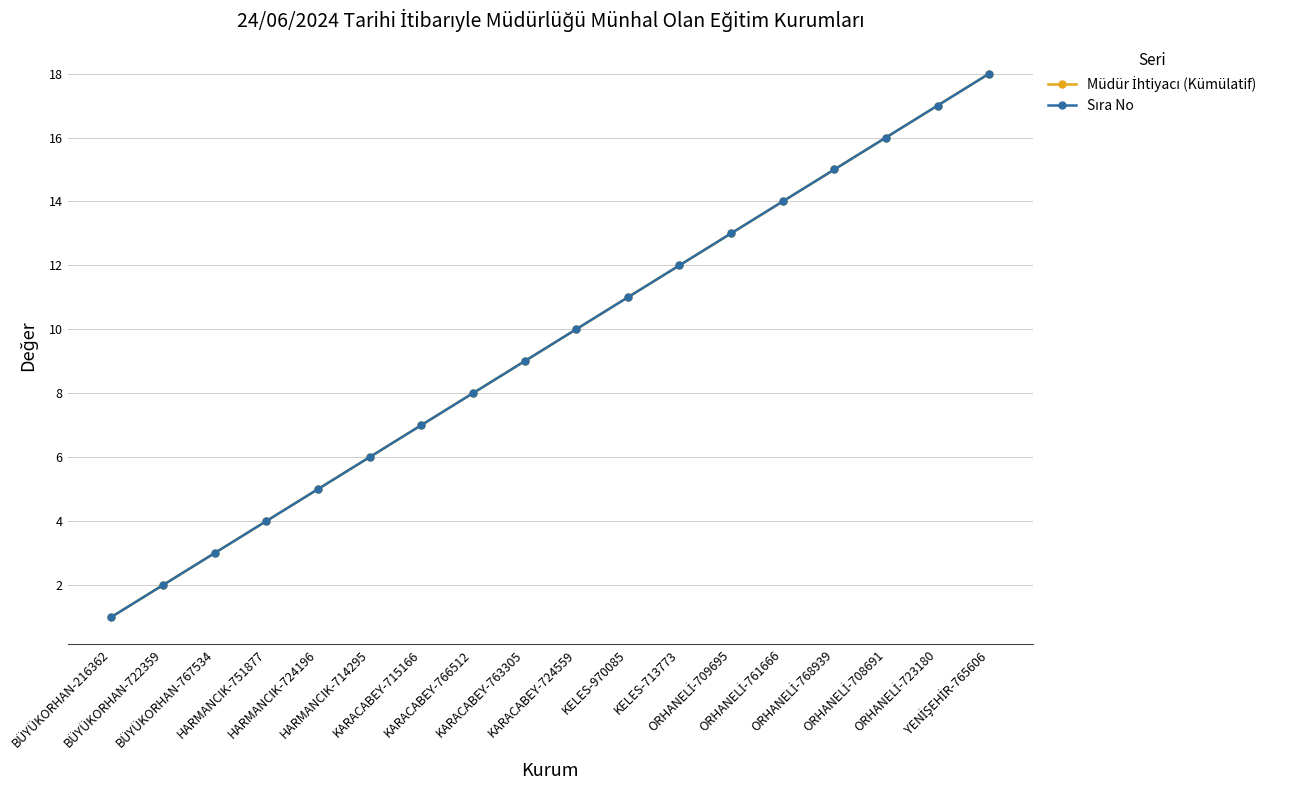

Does the chart have visible grid lines?

Yes